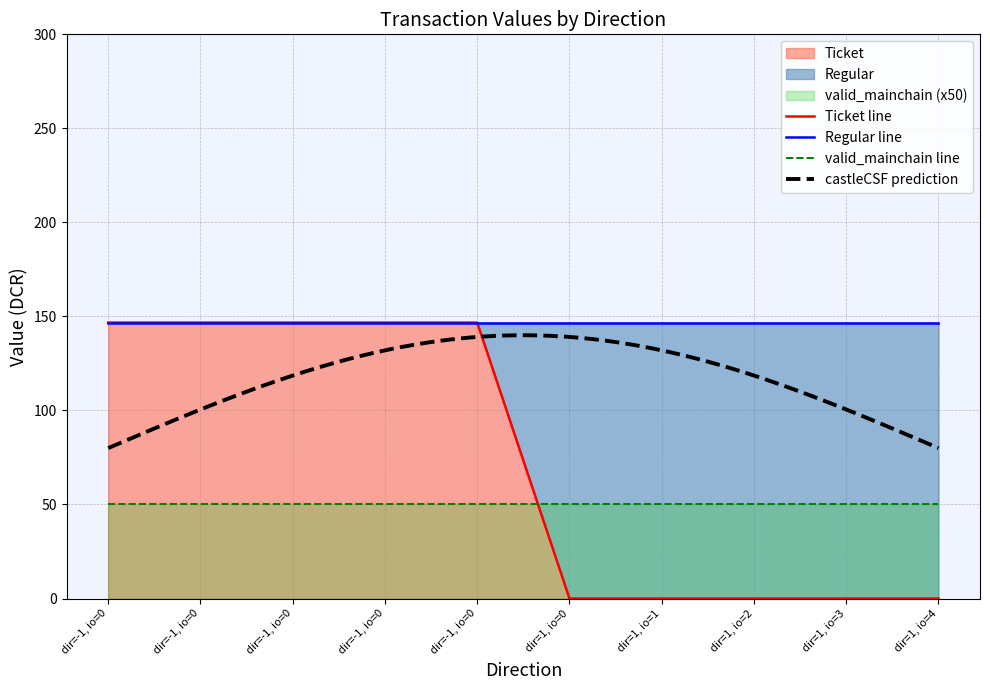

How many values are above zero?

5